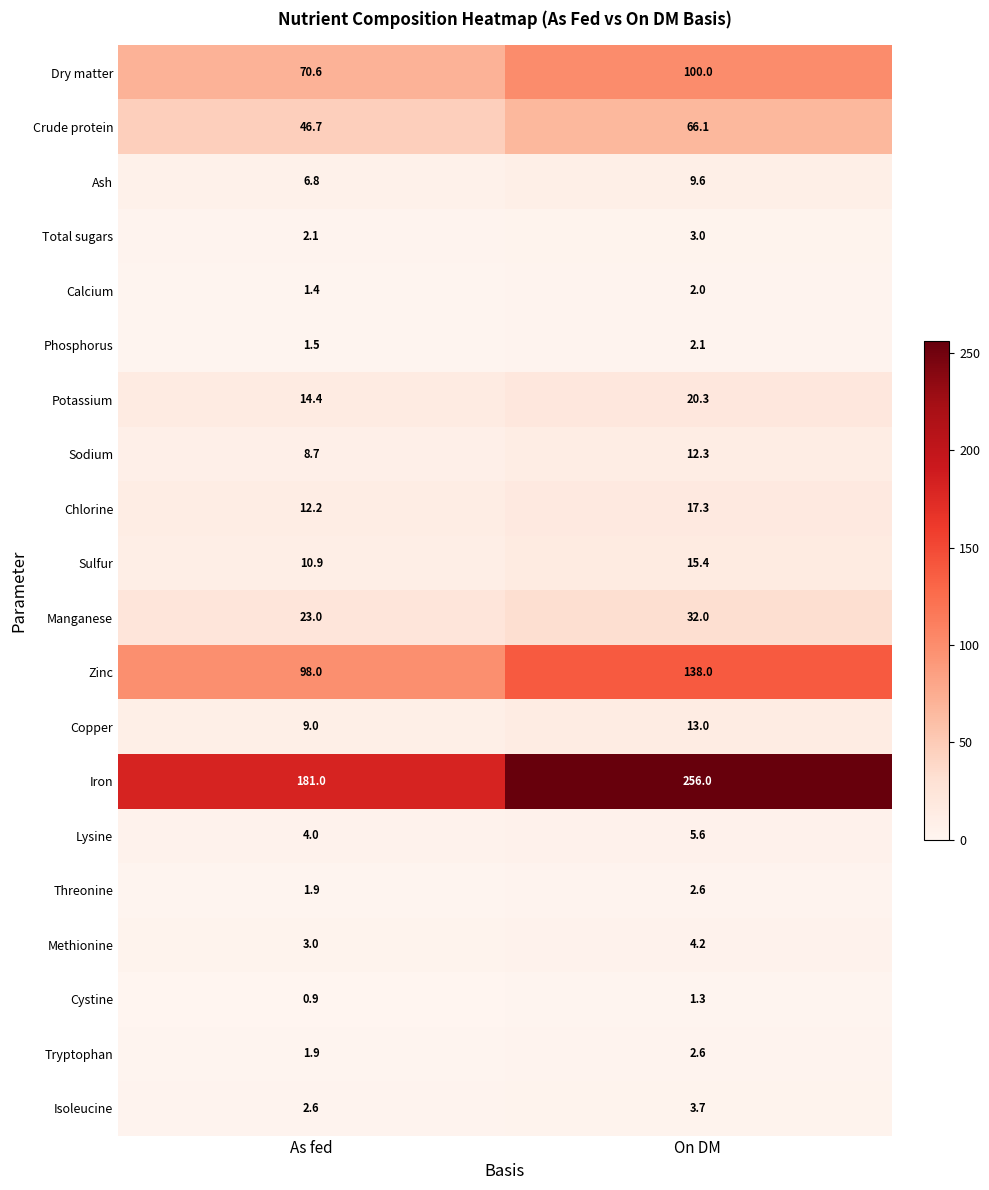

Which series has the largest total across all categories?

Iron